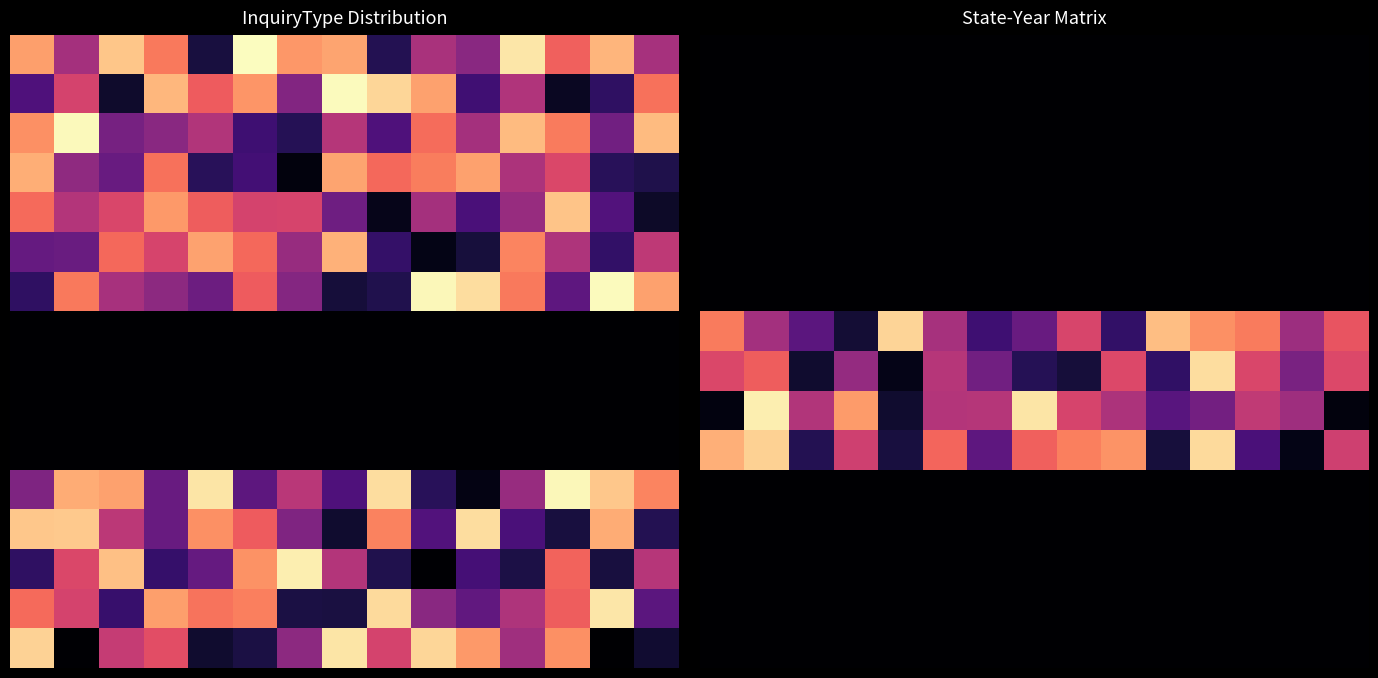

At which category is the sum across all series the highest?

1